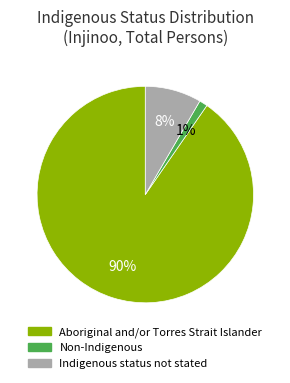

The Aboriginal and/or Torres Strait Islander slice represents 98% of the pie. True or false?

False